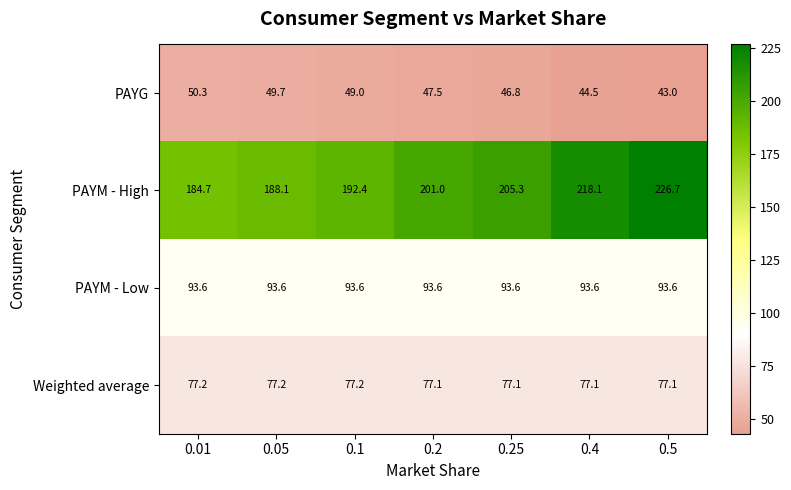

What is the sum of the Weighted average values at 0.05 and 0.2?

154.3